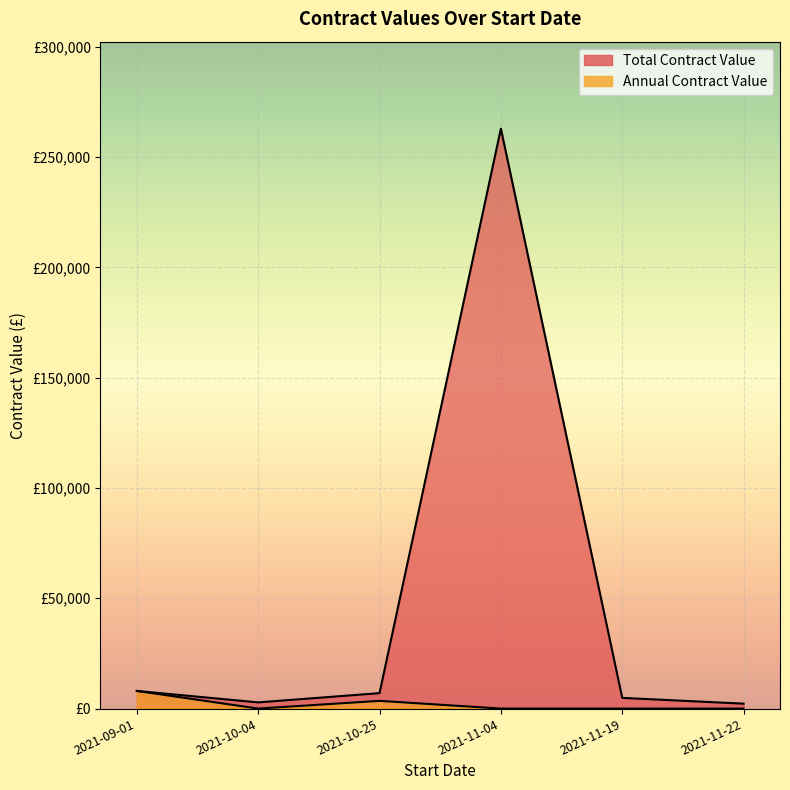

What is the difference between the highest and lowest values at 2021-11-19?

4850.0